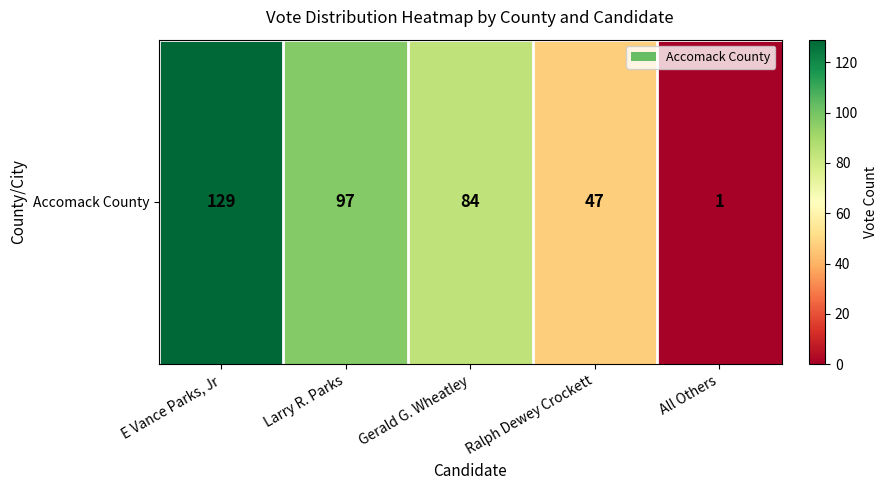

At which category does the chart reach its minimum across all series?

All Others